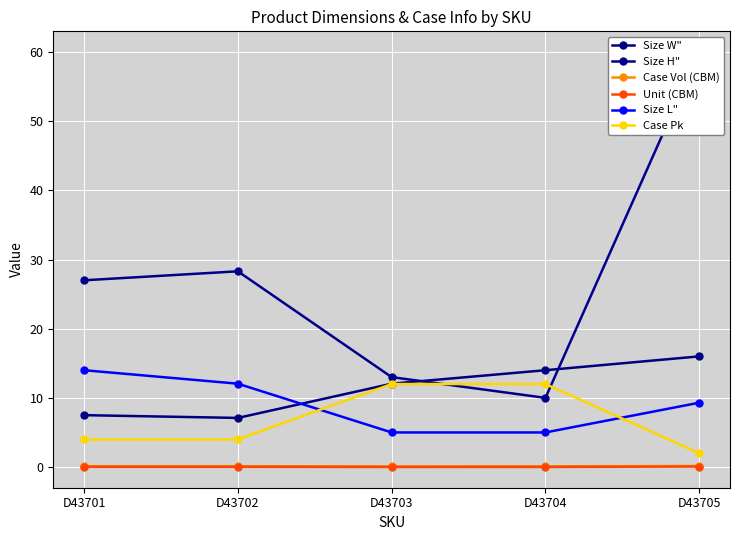

Where is Case Vol (CBM) nearest to the value 0?

D43703